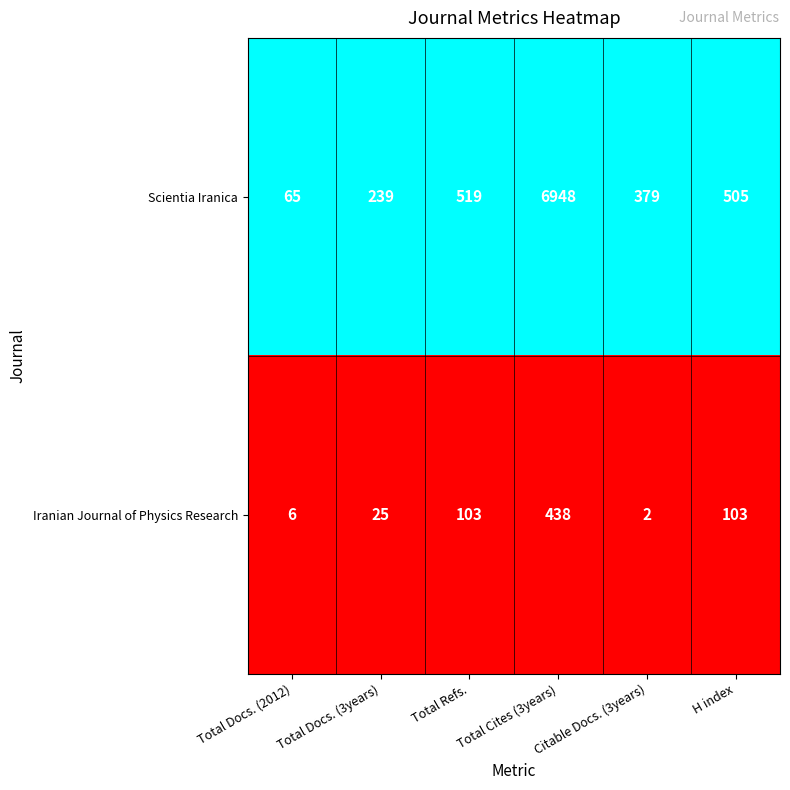

What is the difference between the highest and lowest values at Total Docs. (2012)?

59